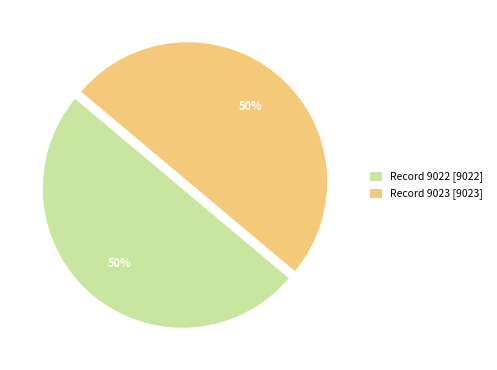

Is the sum of Record 9022 [9022] and Record 9023 [9023] greater than half?

Yes